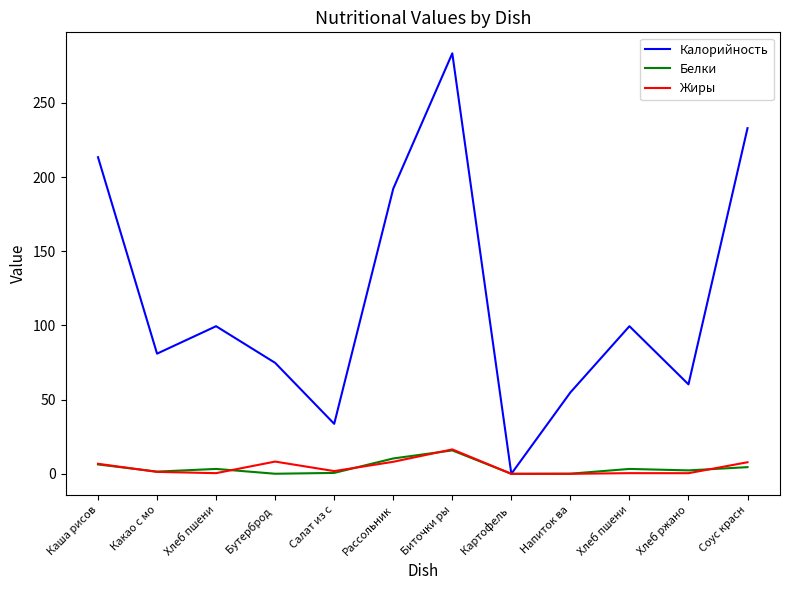

What is the label of the 3rd point from the left?

Хлеб пшени